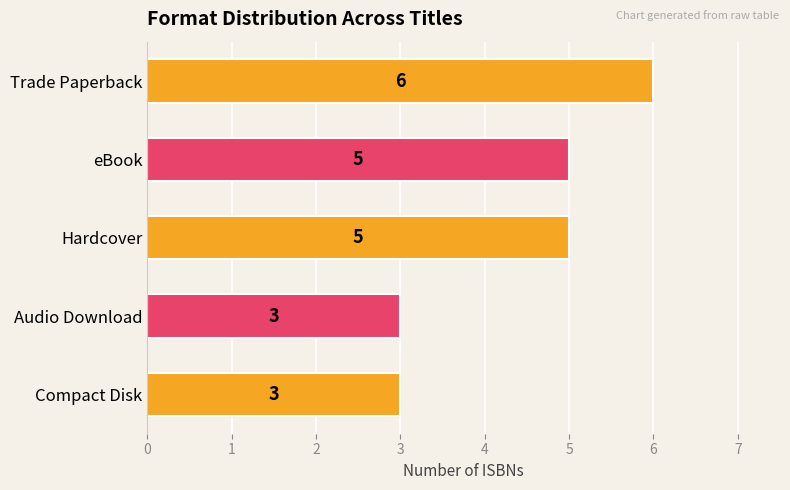

What is the minimum value shown in the chart?

3